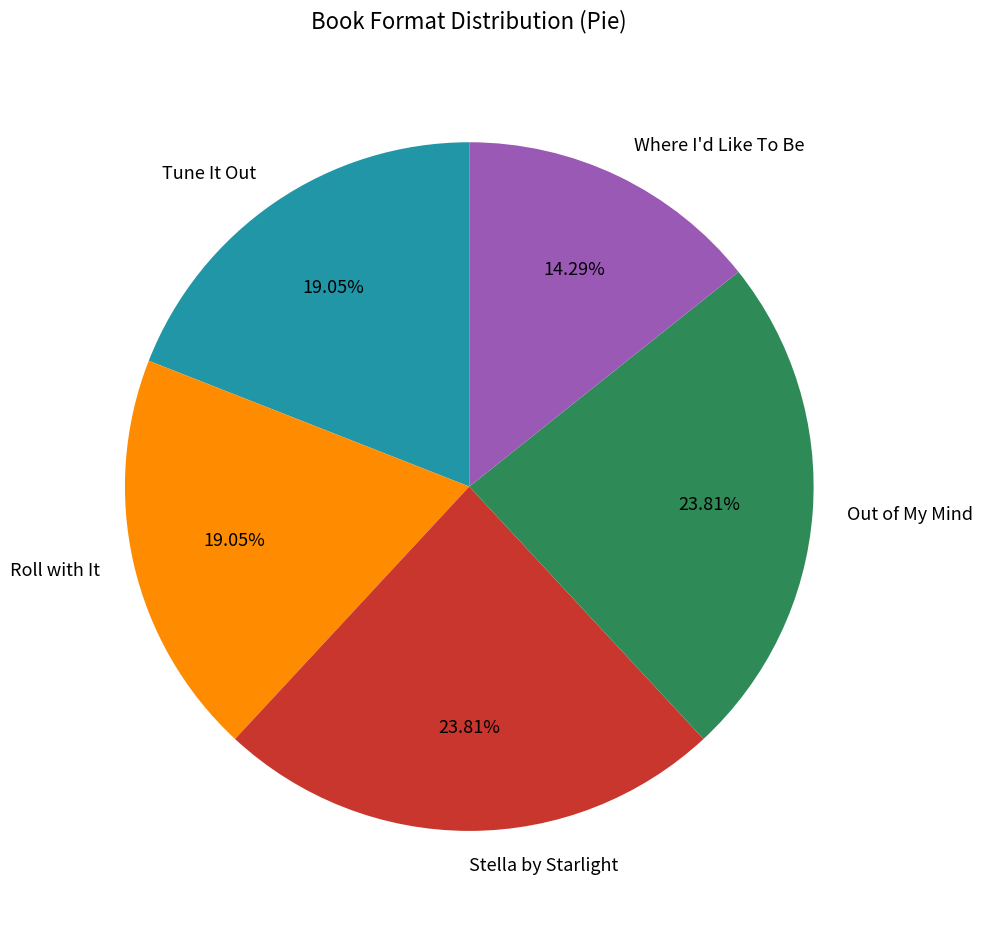

Which slice is the smallest?

Where I'd Like To Be